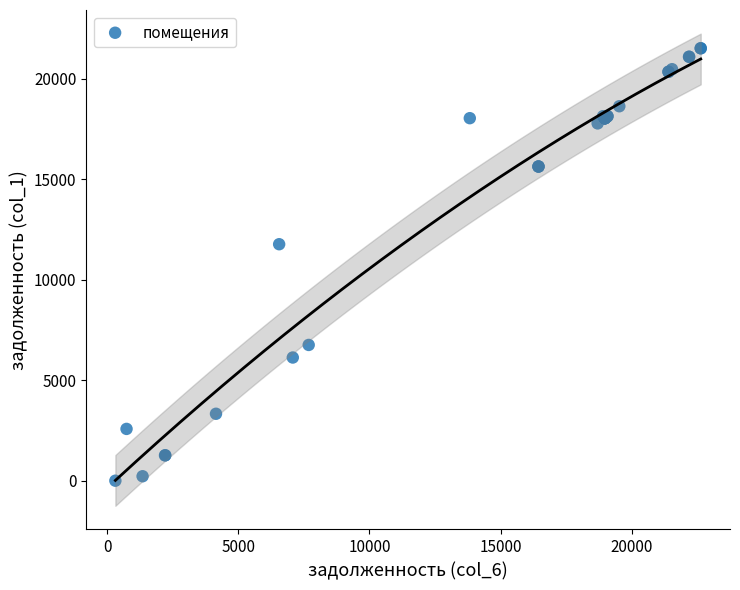

What Y value in the scatter plot is closest to 10752?

11760.6